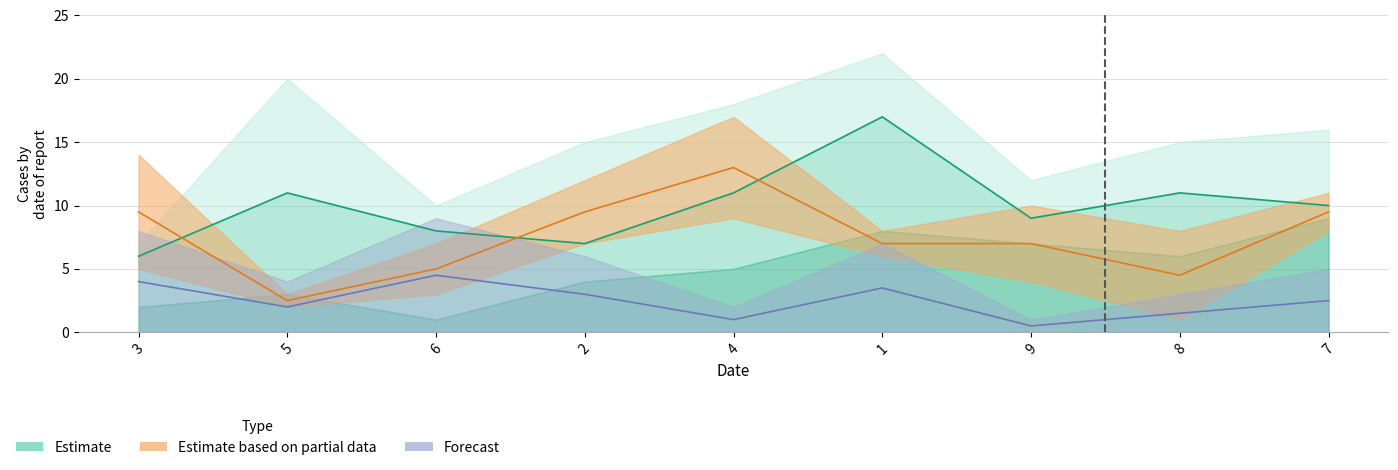

Reading right to left, extract all data points from this chart.

estimate_line: 7=10.0	8=11.0	9=9.0	1=17.0	4=11.0	2=7.0	6=8.0	5=11.0	3=6.0
col_4: 7=9.5	8=4.5	9=7.0	1=7.0	4=13.0	2=9.5	6=5.0	5=2.5	3=9.5
forecast_line: 7=2.5	8=1.5	9=0.5	1=3.5	4=1.0	2=3.0	6=4.5	5=2.0	3=4.0